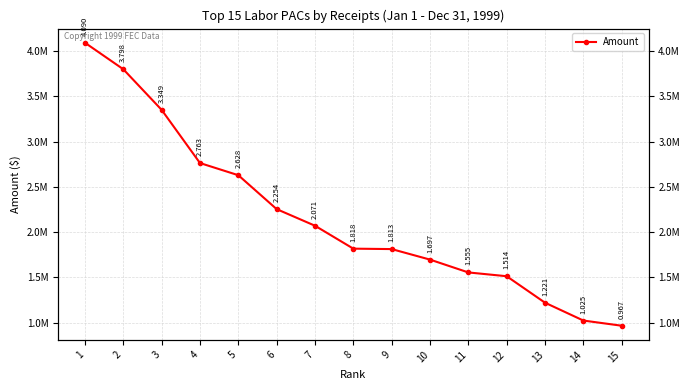

Where is the data nearest to the value 2528711?

5